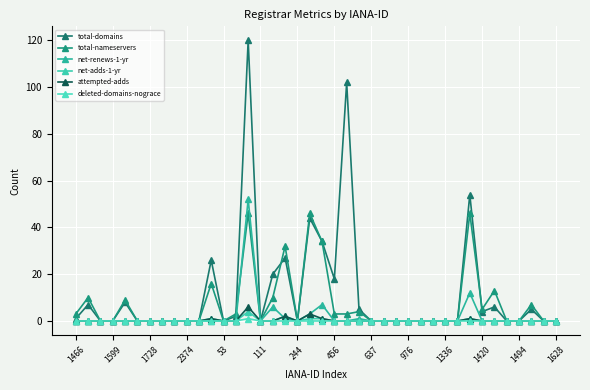

Which series has the largest total across all categories?

total-domains